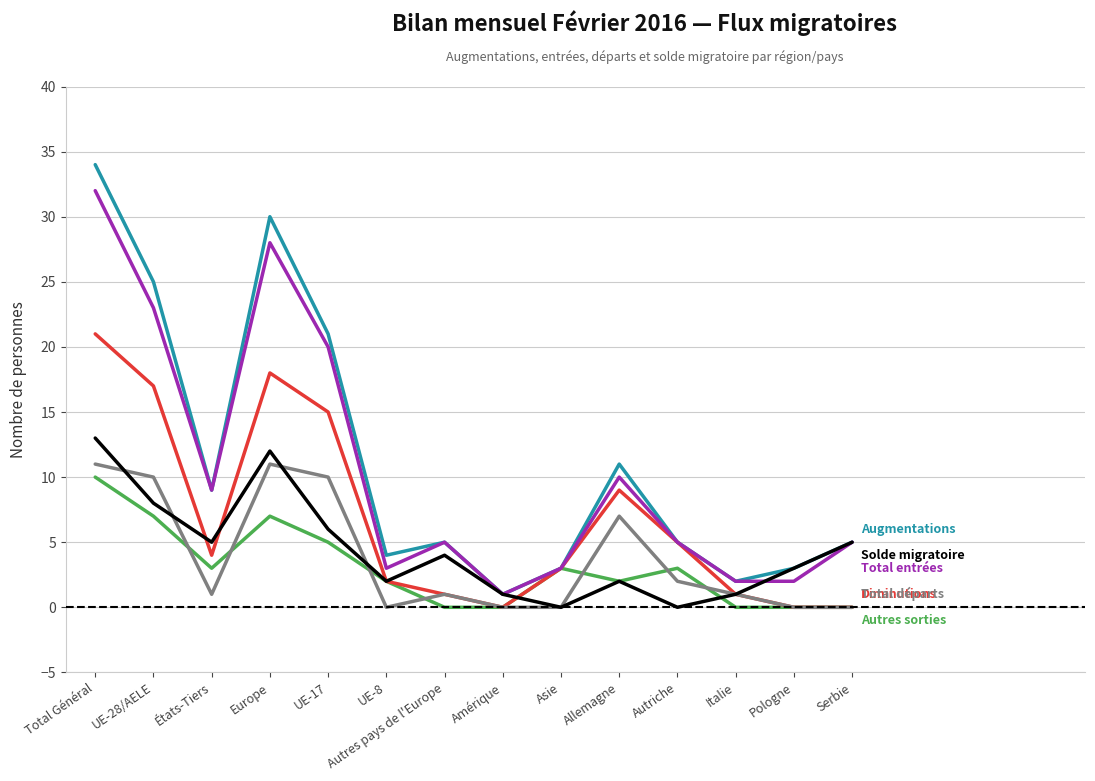

At which category is the sum across all series the highest?

Total Général